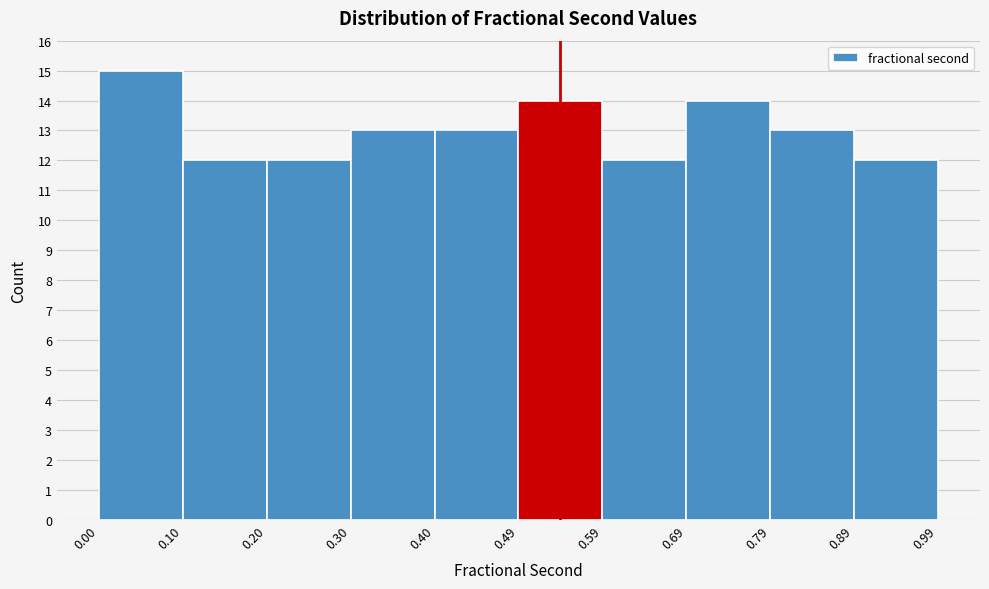

Reading left to right, transcribe this chart: for each bar, give the range it covers on the x-axis and its height. The values are not printed on the chart, so give them approximately, as read against the axis.

0.00 to 0.10: 15
0.10 to 0.20: 12
0.20 to 0.30: 12
0.30 to 0.40: 13
0.40 to 0.49: 13
0.49 to 0.59: 14
0.59 to 0.69: 12
0.69 to 0.79: 14
0.79 to 0.89: 13
0.89 to 0.99: 12